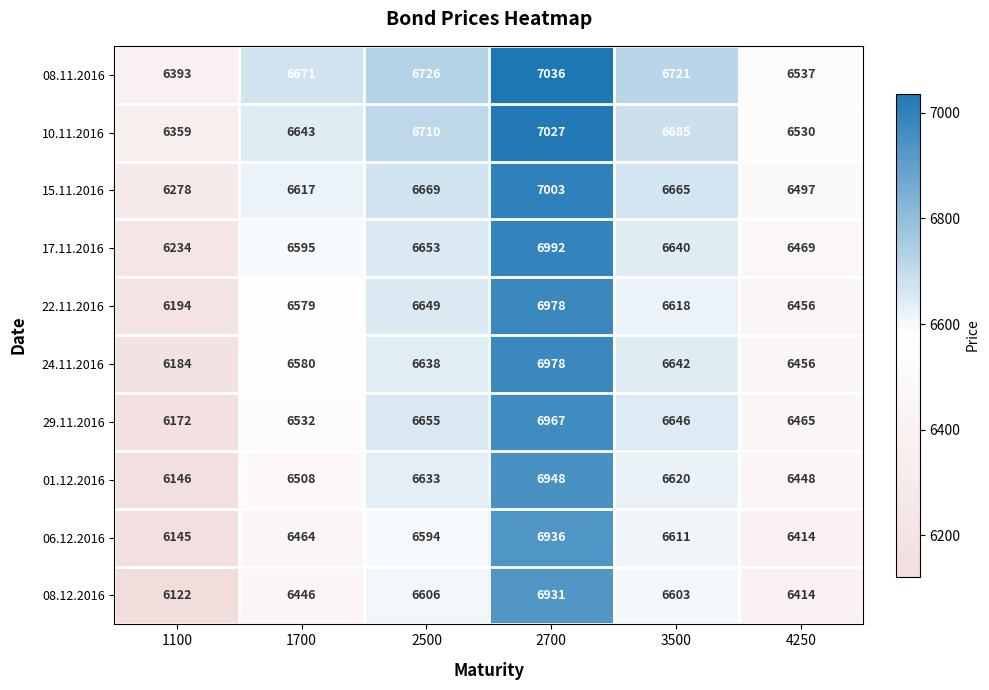

Which series has the largest range (max minus min)?

08.12.2016